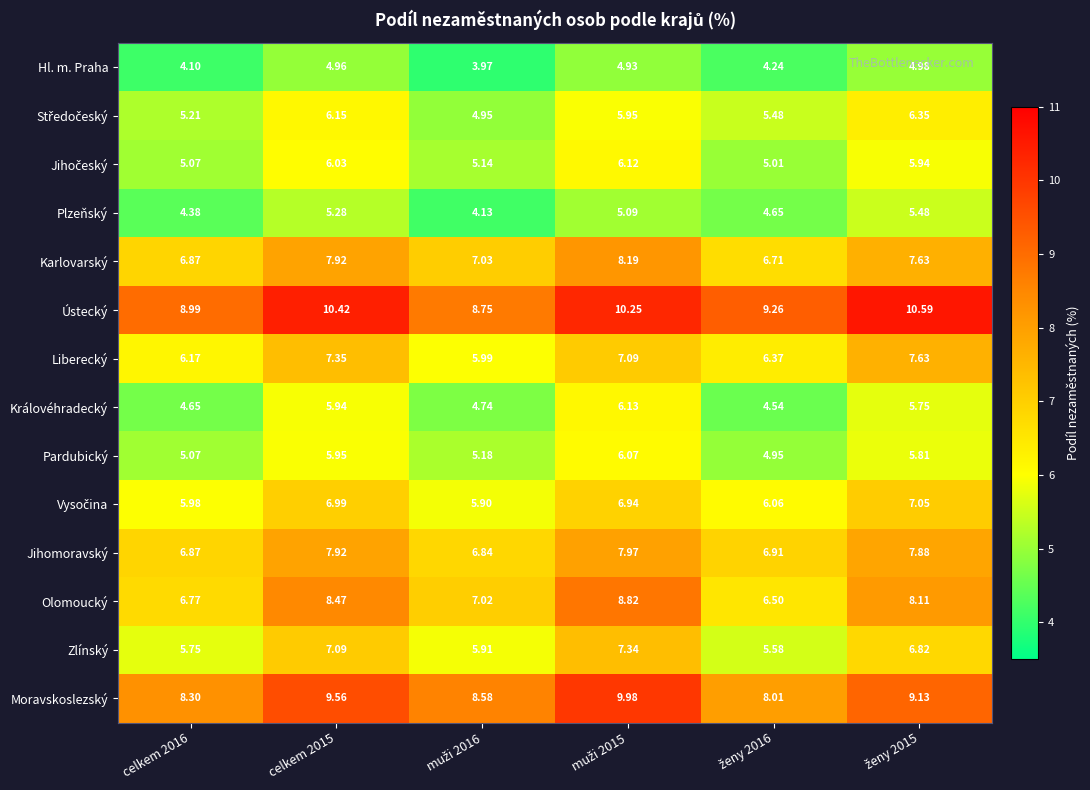

Which series has the largest range (max minus min)?

Olomoucký